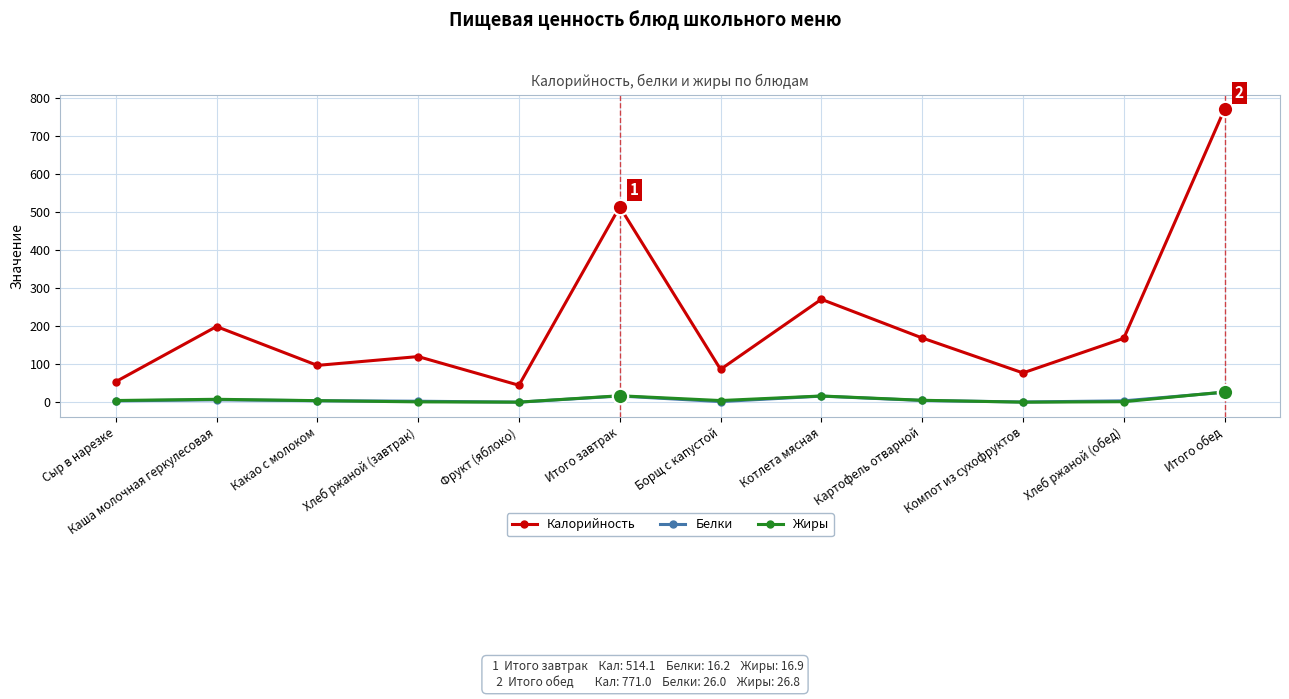

Between Сыр в нарезке and Какао с молоком, which series saw the biggest shift?

Калорийность